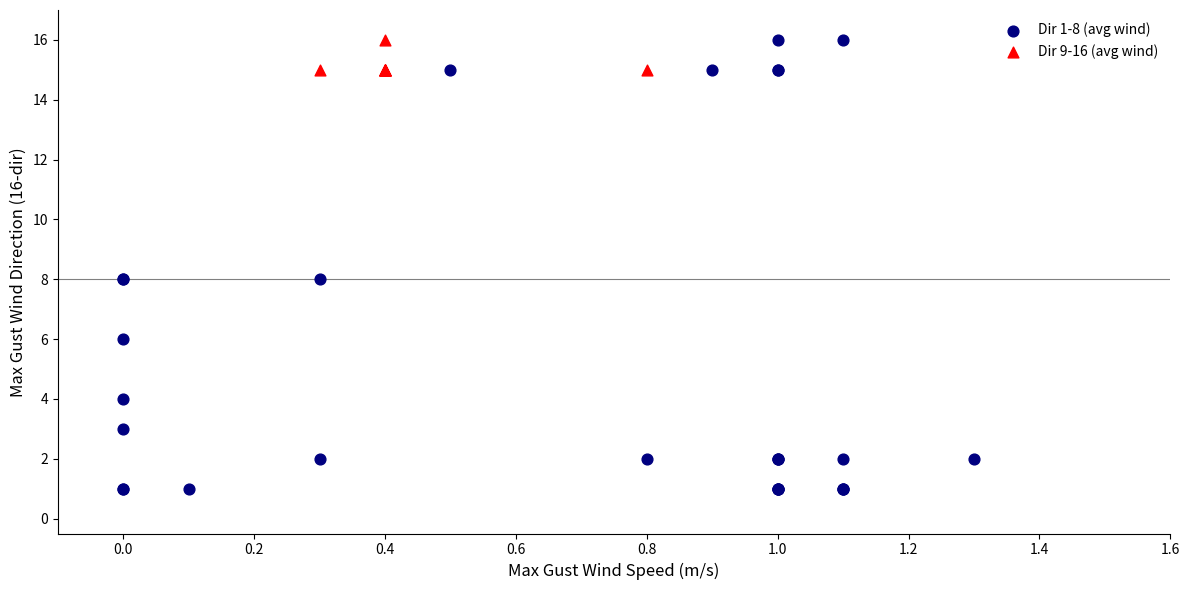

Which series has the widest spread of Y values?

Dir 1-8 (avg wind)